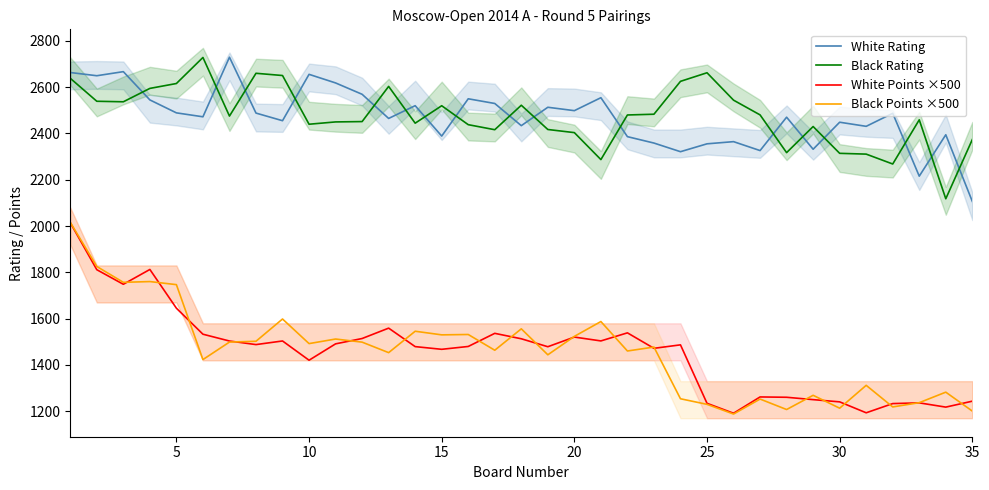

True or false: White Rating has a value of 1430.7 at 15.

False